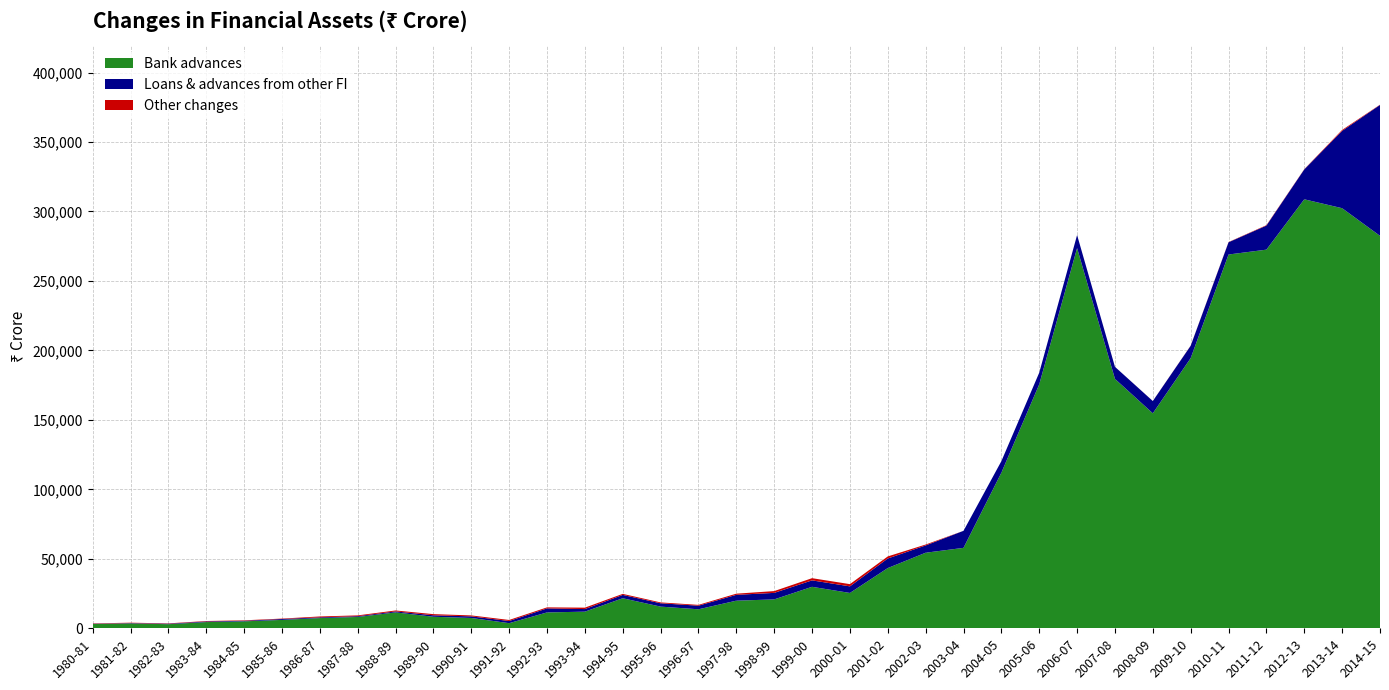

What is the highest value of the Bank advances series?

308747